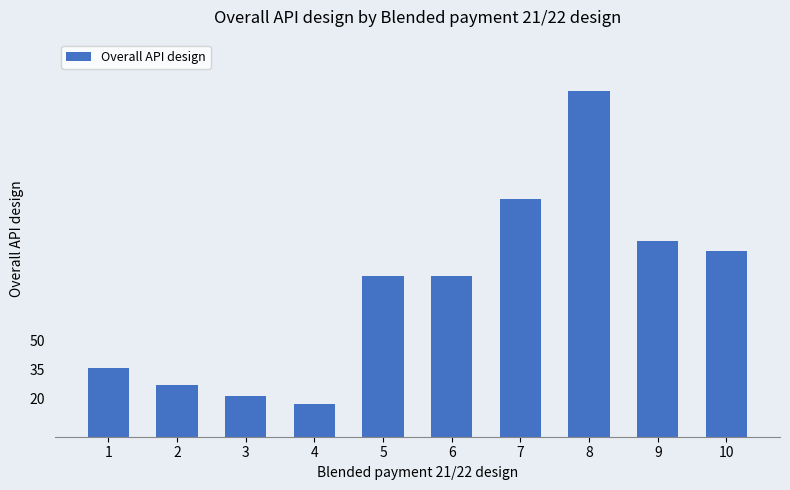

Which has a higher value, 2 or 3?

2